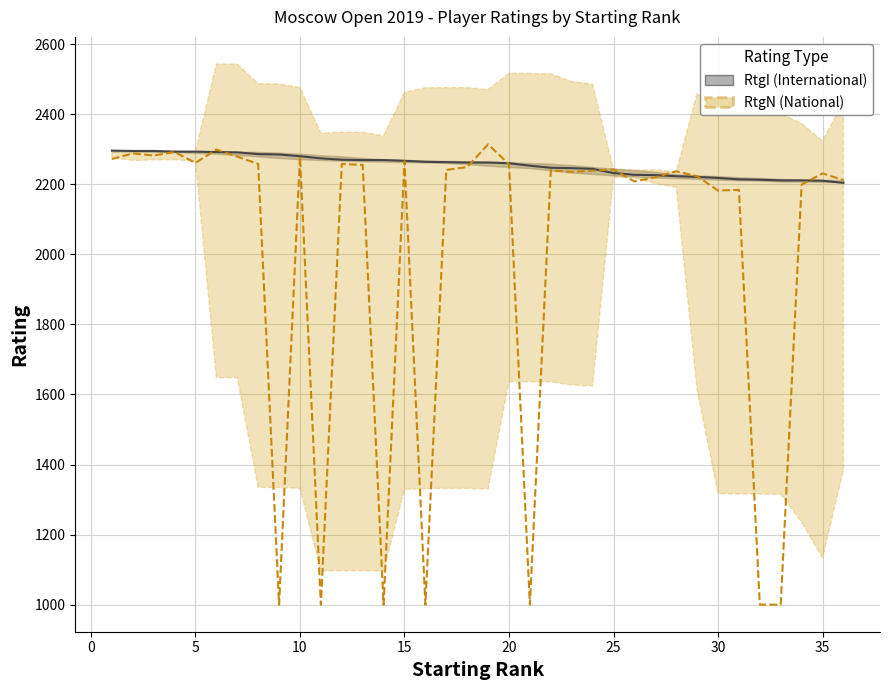

Reading left to right, extract all data points from this chart.

RtgI: 2296	2295	2295	2293	2293	2292	2291	2286	2285	2280	2274	2270	2269	2269	2267	2264	2263	2262	2262	2260	2253	2247	2246	2244	2232	2227	2226	2223	2221	2218	2214	2213	2211	2211	2210	2204
RtgN: 2272	2288	2282	2292	2261	2299	2279	2258	1000	2279	1000	2258	2255	1000	2266	1000	2241	2249	2314	2257	1000	2240	2235	2239	2242	2208	2220	2237	2223	2182	2184	1000	1000	2199	2231	2212